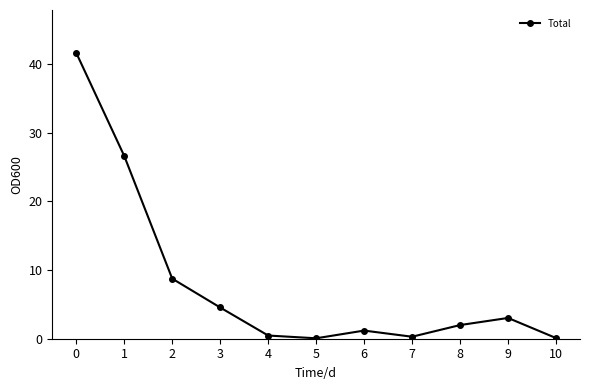

The chart shows a value of 17.6 at 1. True or false?

False